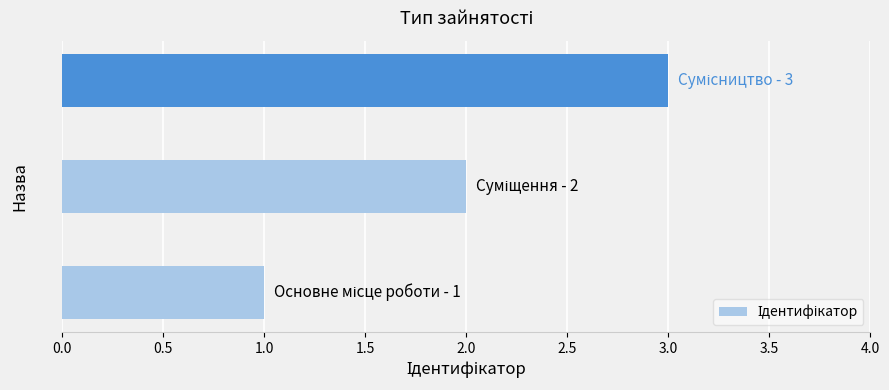

What is the sum of all values?

6